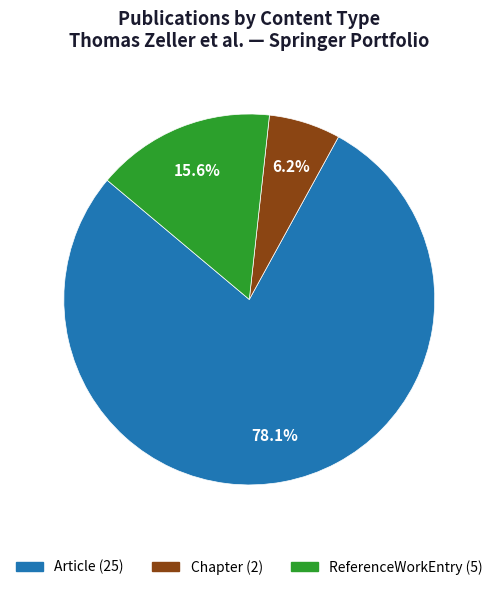

How much of the chart is everything except ReferenceWorkEntry?

84.4%